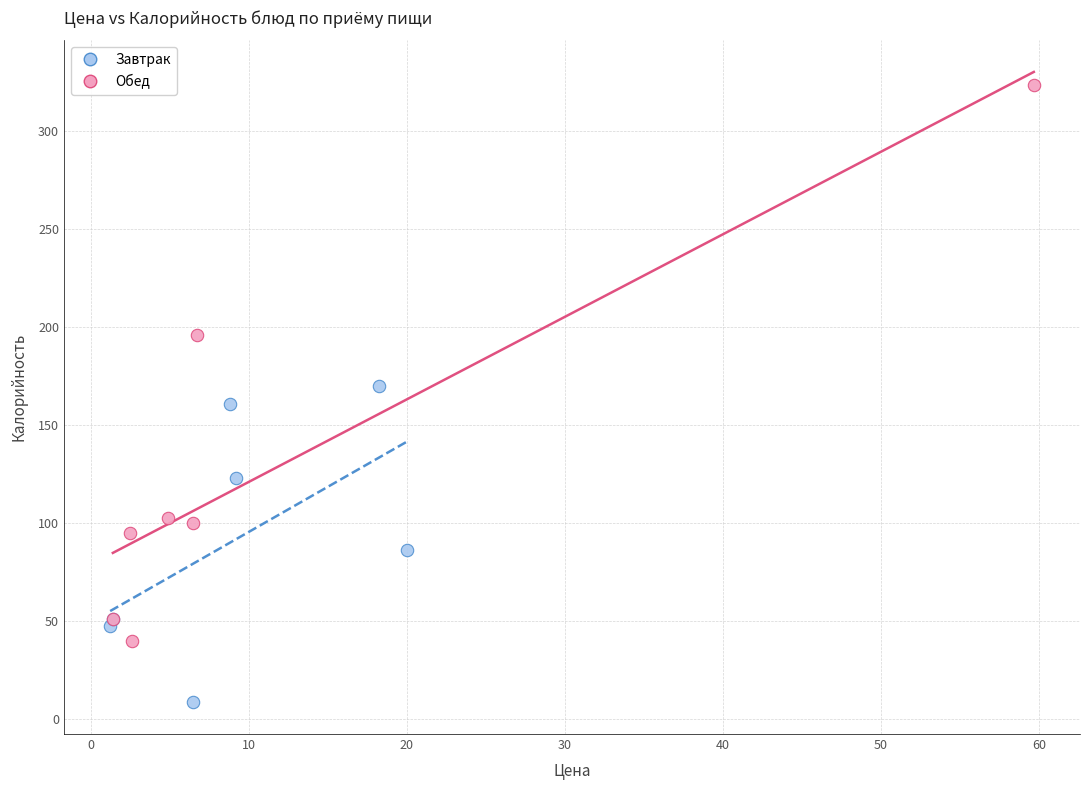

Which series reaches the maximum Y coordinate?

Обед